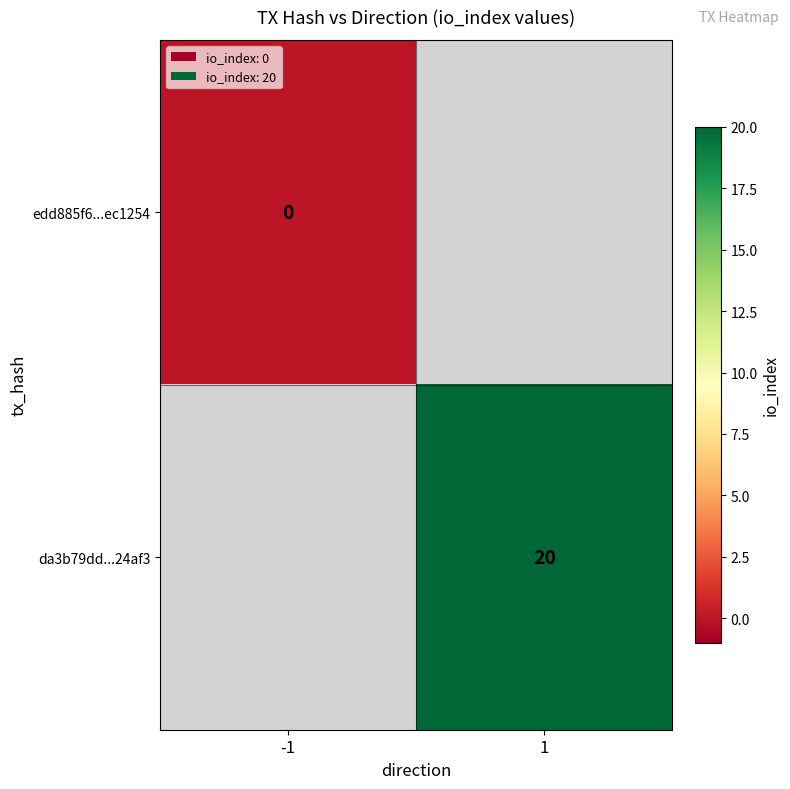

The da3b79dd...24af3 series shows 7 at 1. True or false?

False